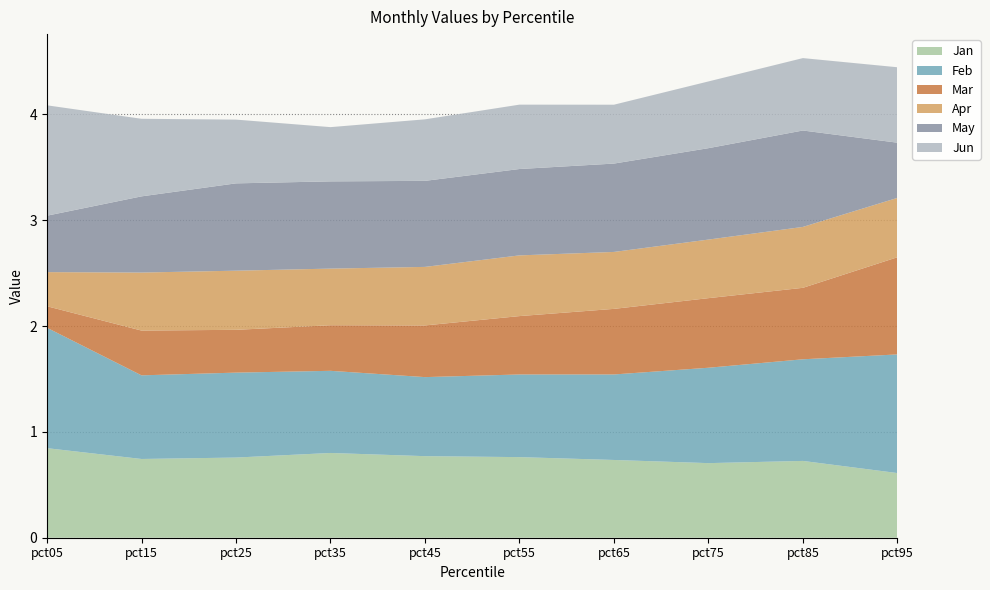

Reading right to left, transcribe all the data shown in this chart.

Jan: pct95=0.6	pct85=0.7	pct75=0.7	pct65=0.7	pct55=0.8	pct45=0.8	pct35=0.8	pct25=0.8	pct15=0.7	pct05=0.8
Feb: pct95=1.1	pct85=1.0	pct75=0.9	pct65=0.8	pct55=0.8	pct45=0.7	pct35=0.8	pct25=0.8	pct15=0.8	pct05=1.1
Mar: pct95=0.9	pct85=0.7	pct75=0.7	pct65=0.6	pct55=0.6	pct45=0.5	pct35=0.4	pct25=0.4	pct15=0.4	pct05=0.2
Apr: pct95=0.6	pct85=0.6	pct75=0.6	pct65=0.5	pct55=0.6	pct45=0.6	pct35=0.5	pct25=0.6	pct15=0.5	pct05=0.3
May: pct95=0.5	pct85=0.9	pct75=0.9	pct65=0.8	pct55=0.8	pct45=0.8	pct35=0.8	pct25=0.8	pct15=0.7	pct05=0.5
Jun: pct95=0.7	pct85=0.7	pct75=0.6	pct65=0.6	pct55=0.6	pct45=0.6	pct35=0.5	pct25=0.6	pct15=0.7	pct05=1.0